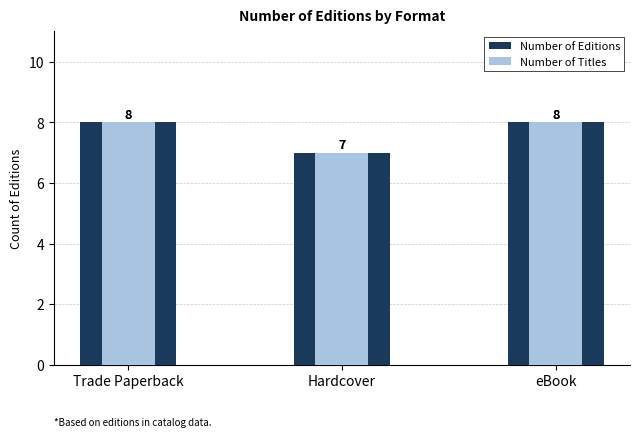

Rank the categories by Number of Titles value from highest to lowest.

Trade Paperback, eBook, Hardcover